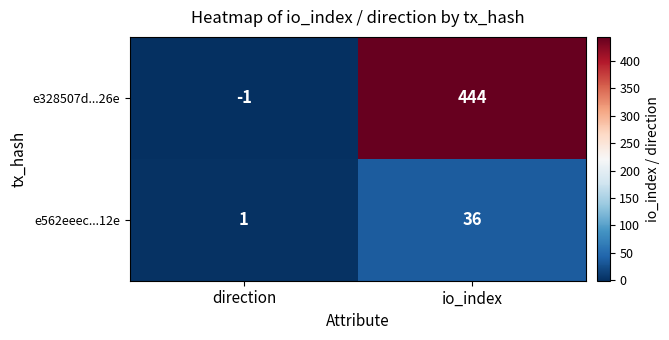

The value of e328507d...26e at direction is -1. True or false?

True